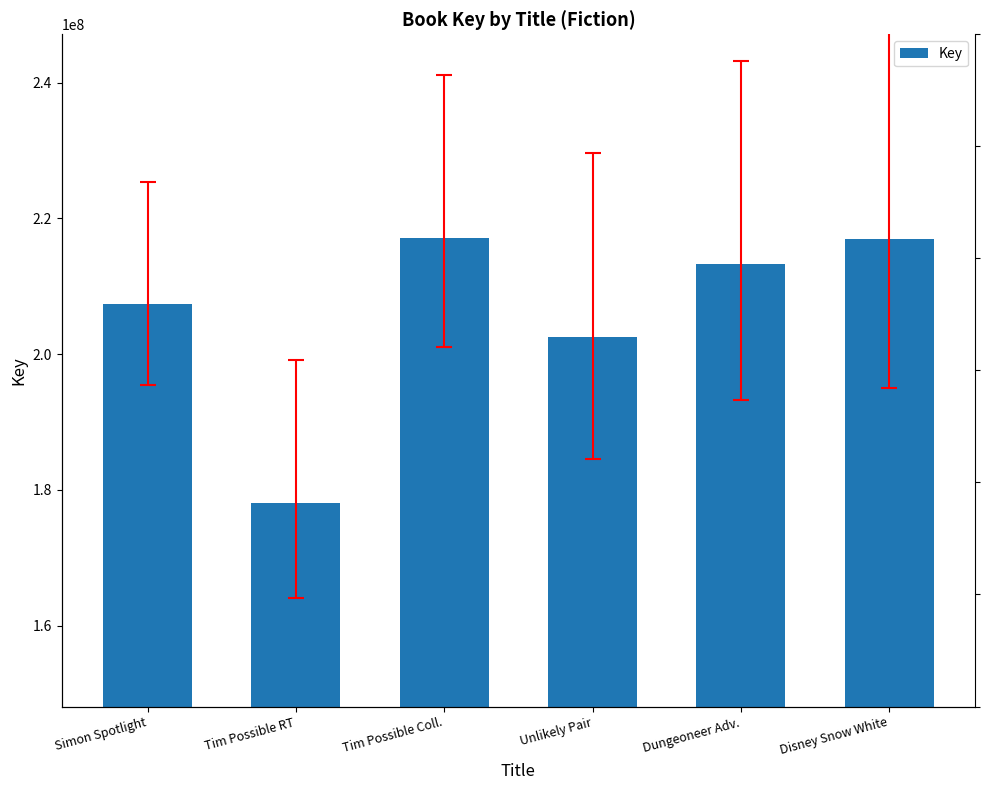

How many values exceed 213211608?

2